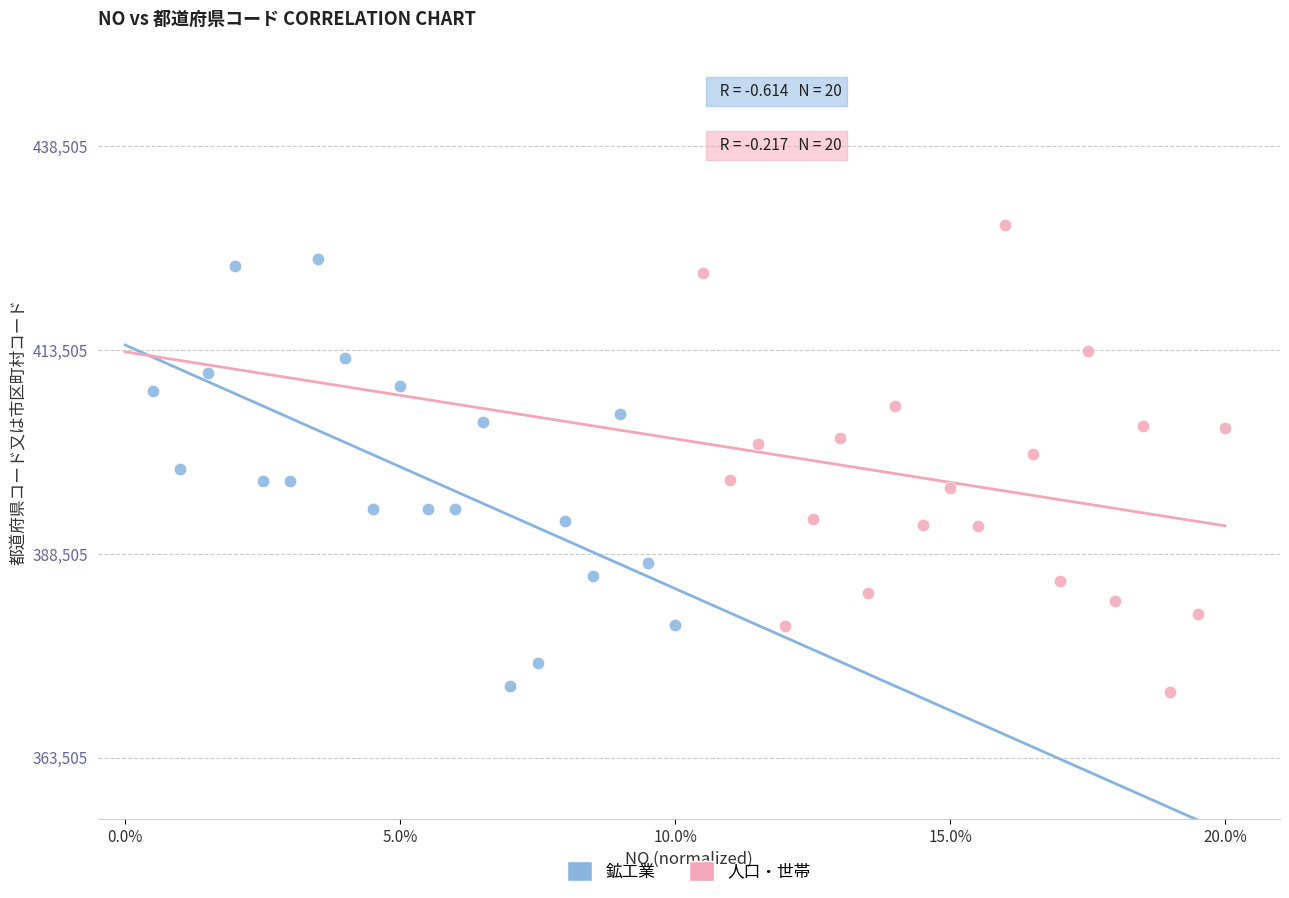

What are all the series names shown in the legend?

鉱工業, 人口・世帯